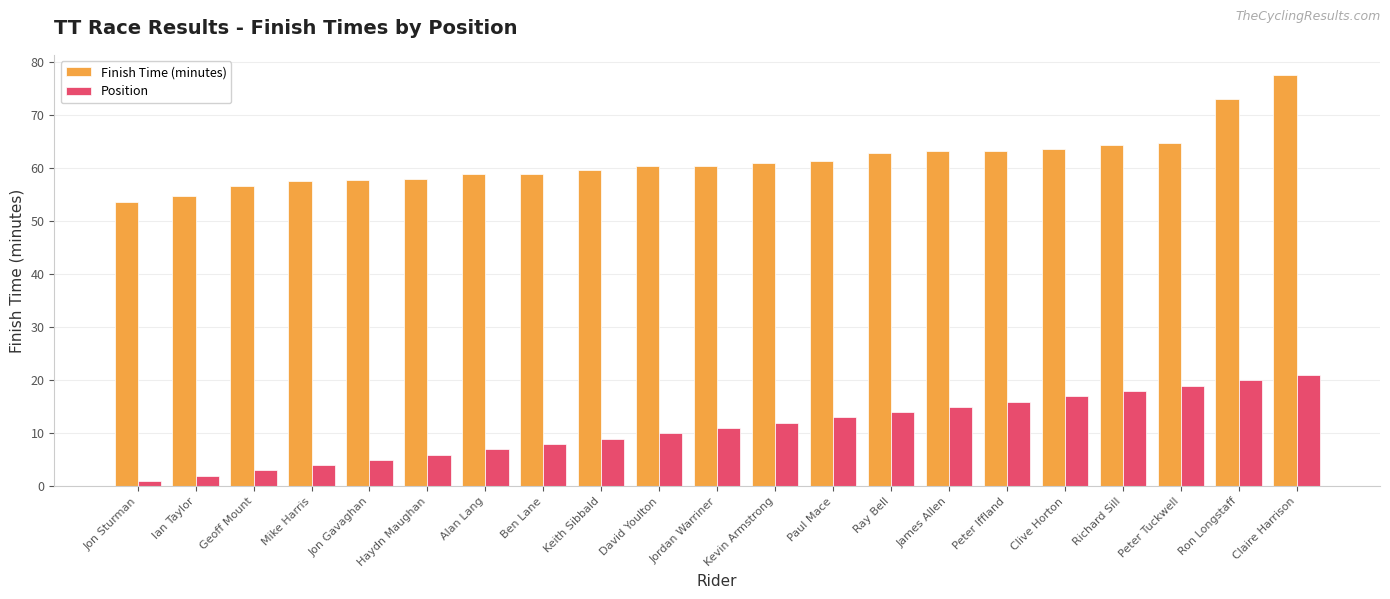

What is the value of the Finish Time (minutes) bar at the 16th from the left?

63.3